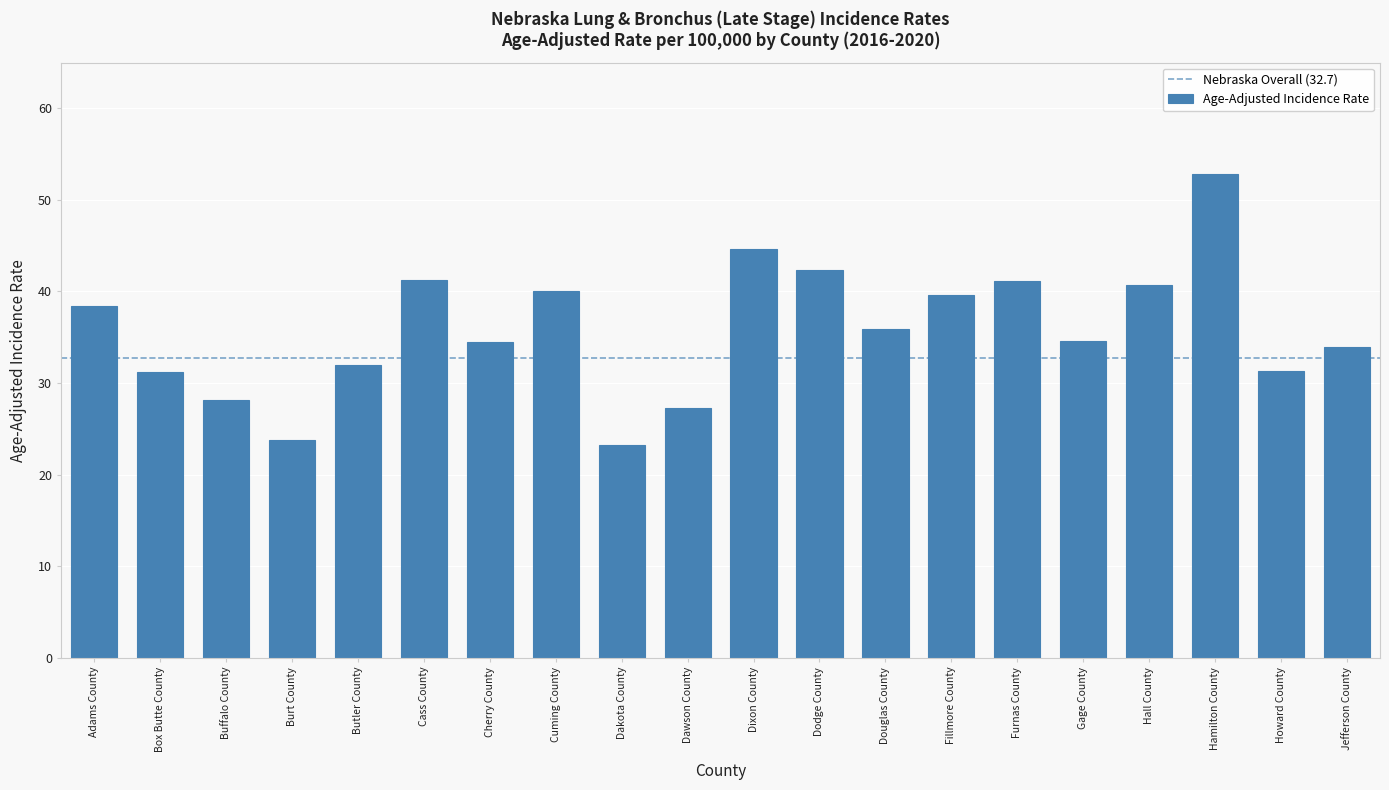

Are the bars horizontal?

No